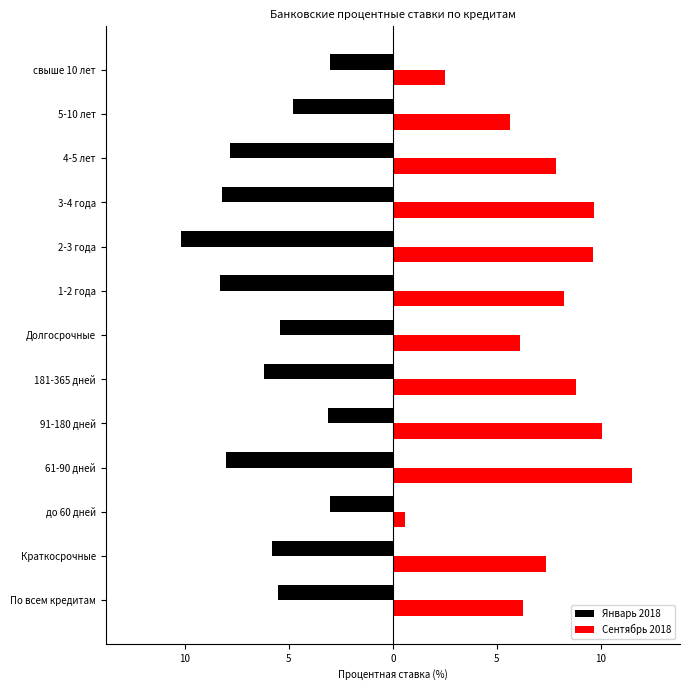

What is the difference between the maximum and minimum values in the Январь 2018 series?

7.2